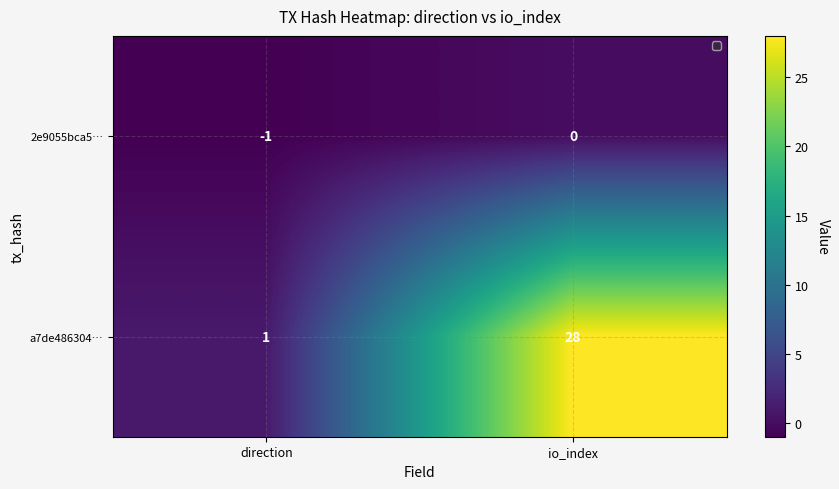

Rank the series at direction from highest to lowest value.

a7de486304…, 2e9055bca5…